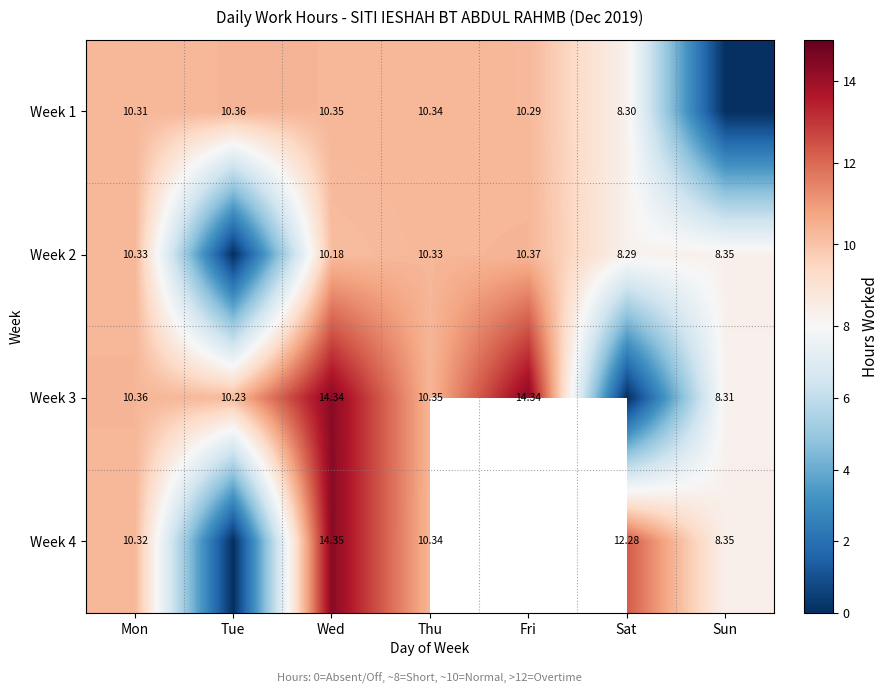

Between Mon and Tue, which is larger?

Tue